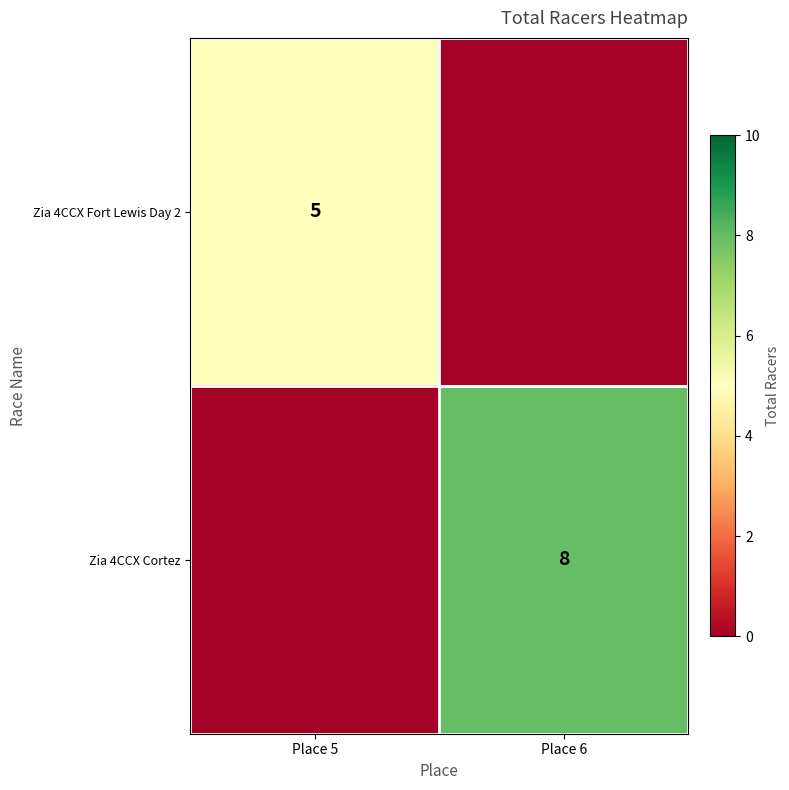

The value of Zia 4CCX Cortez at Place 6 is 8. True or false?

True